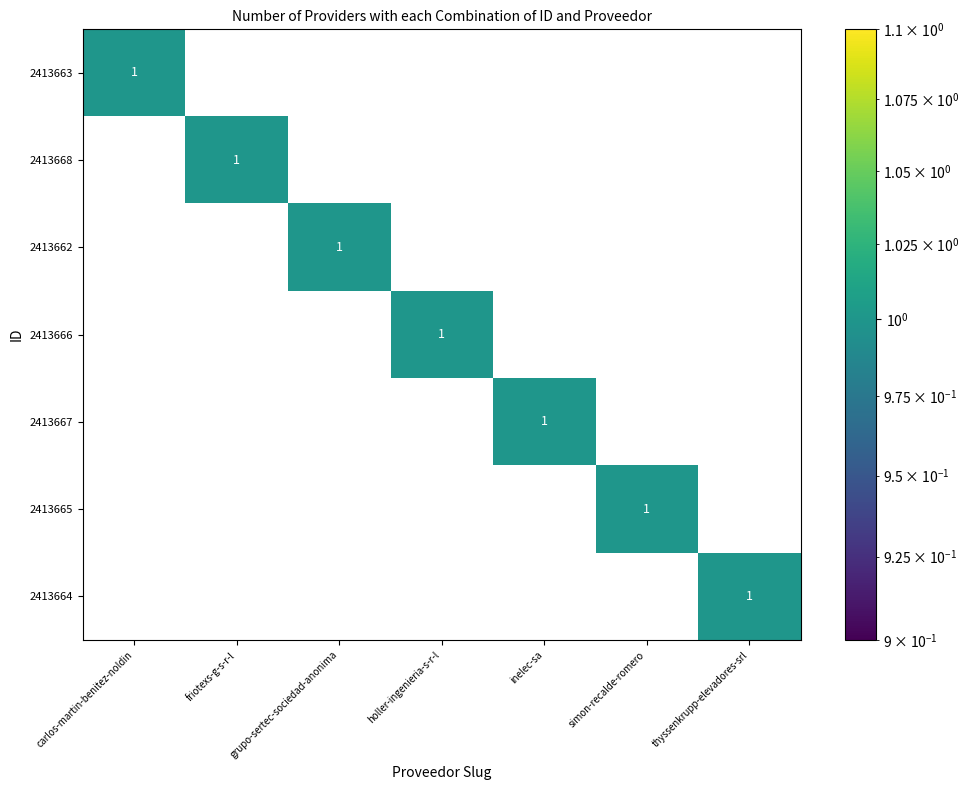

At which label does 2413667 reach its peak?

inelec-sa